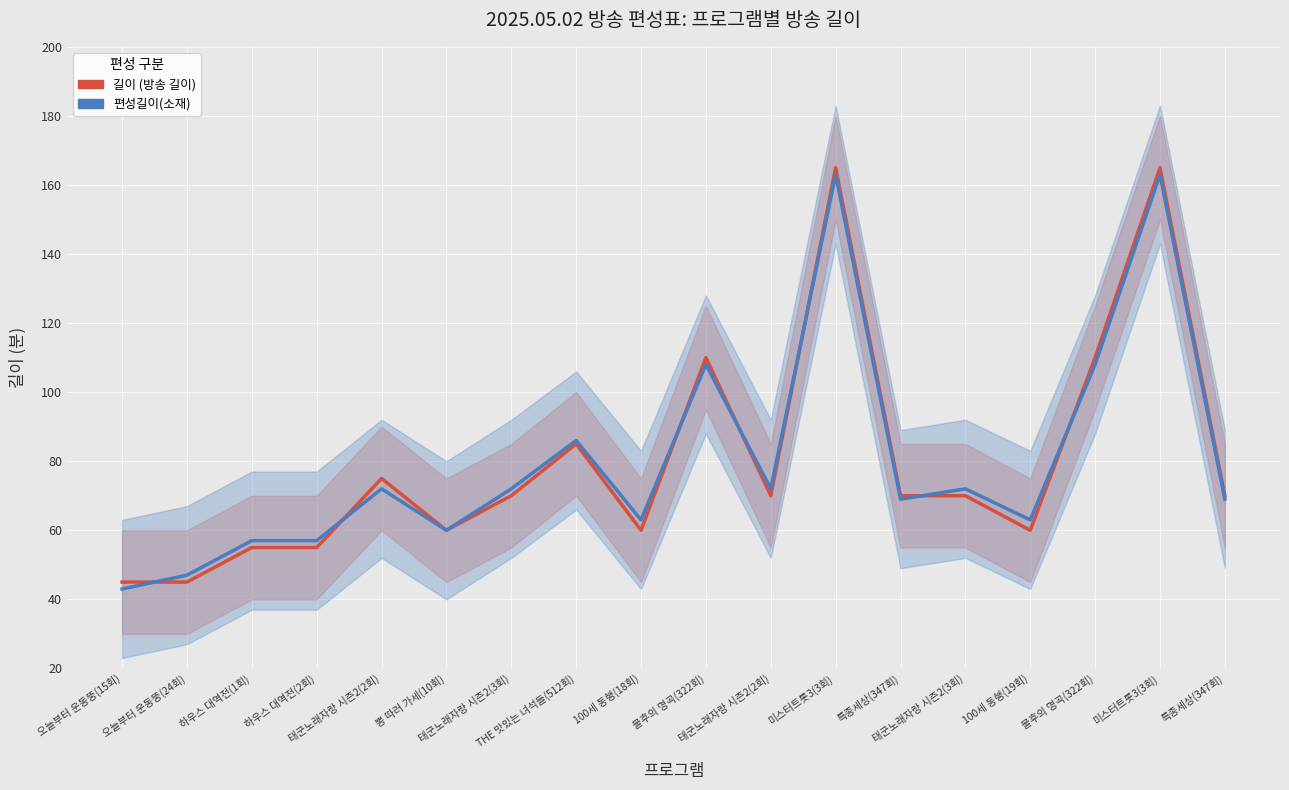

Does the chart display data point markers on the line(s)?

No